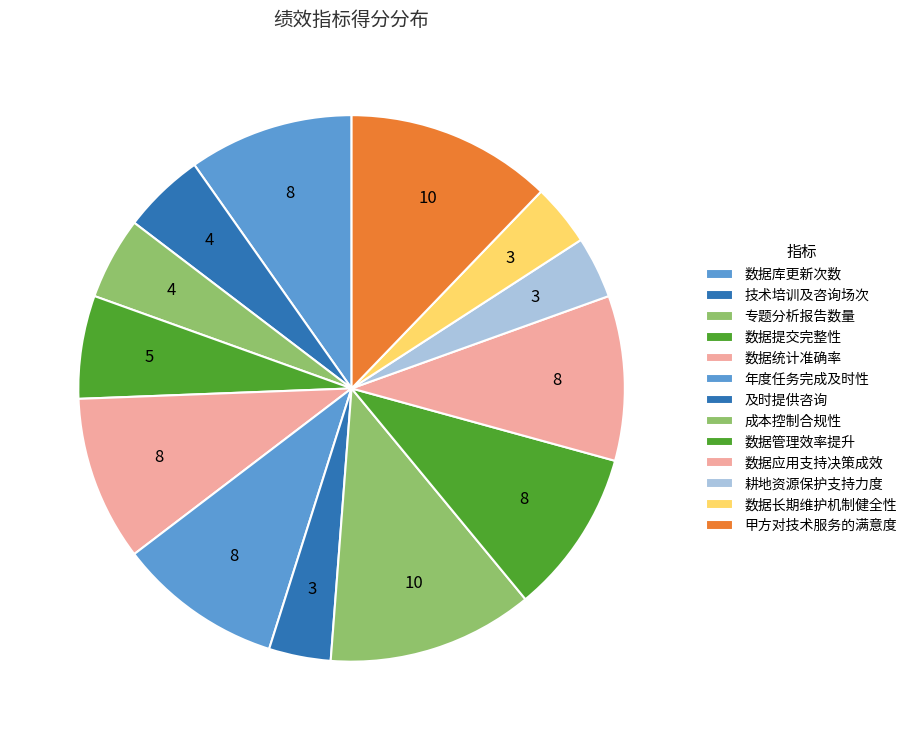

What is the change in value from 年度任务完成及时性 to 甲方对技术服务的满意度?

+2